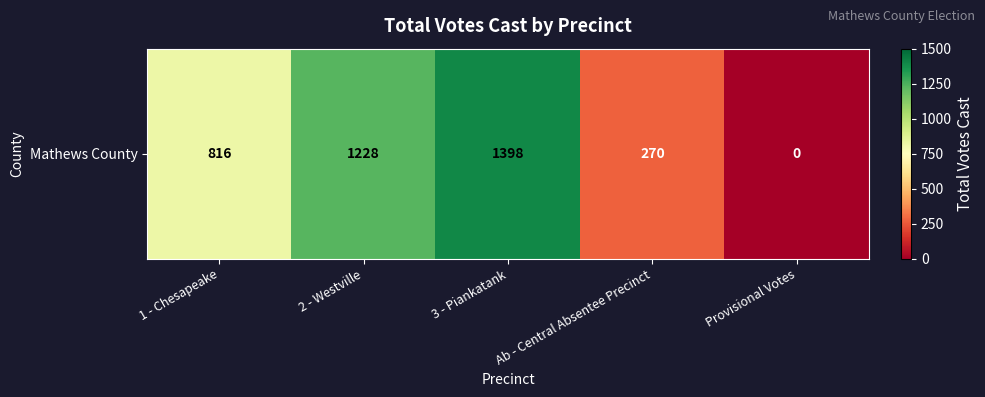

What is the change in value from 2 - Westville to Ab - Central Absentee Precinct?

-958